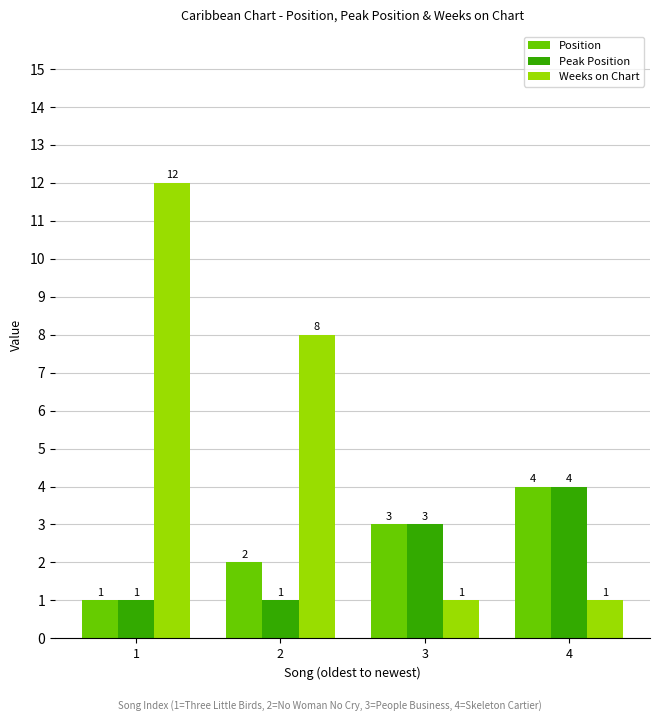

Is it true that Position equals 6 at 4?

False